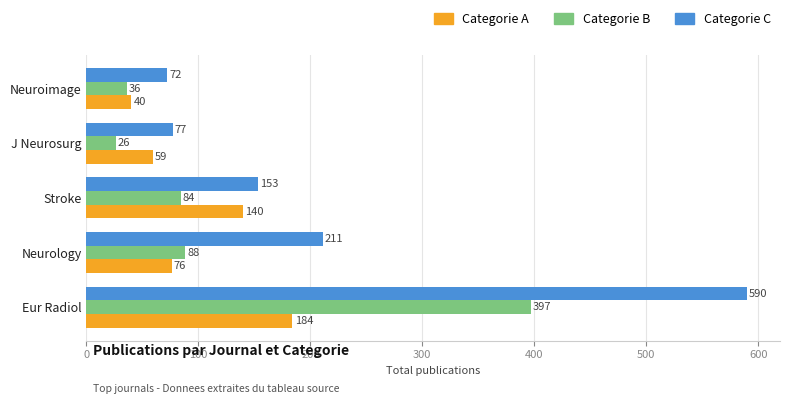

What is the spread (max minus min) of values at J Neurosurg?

51